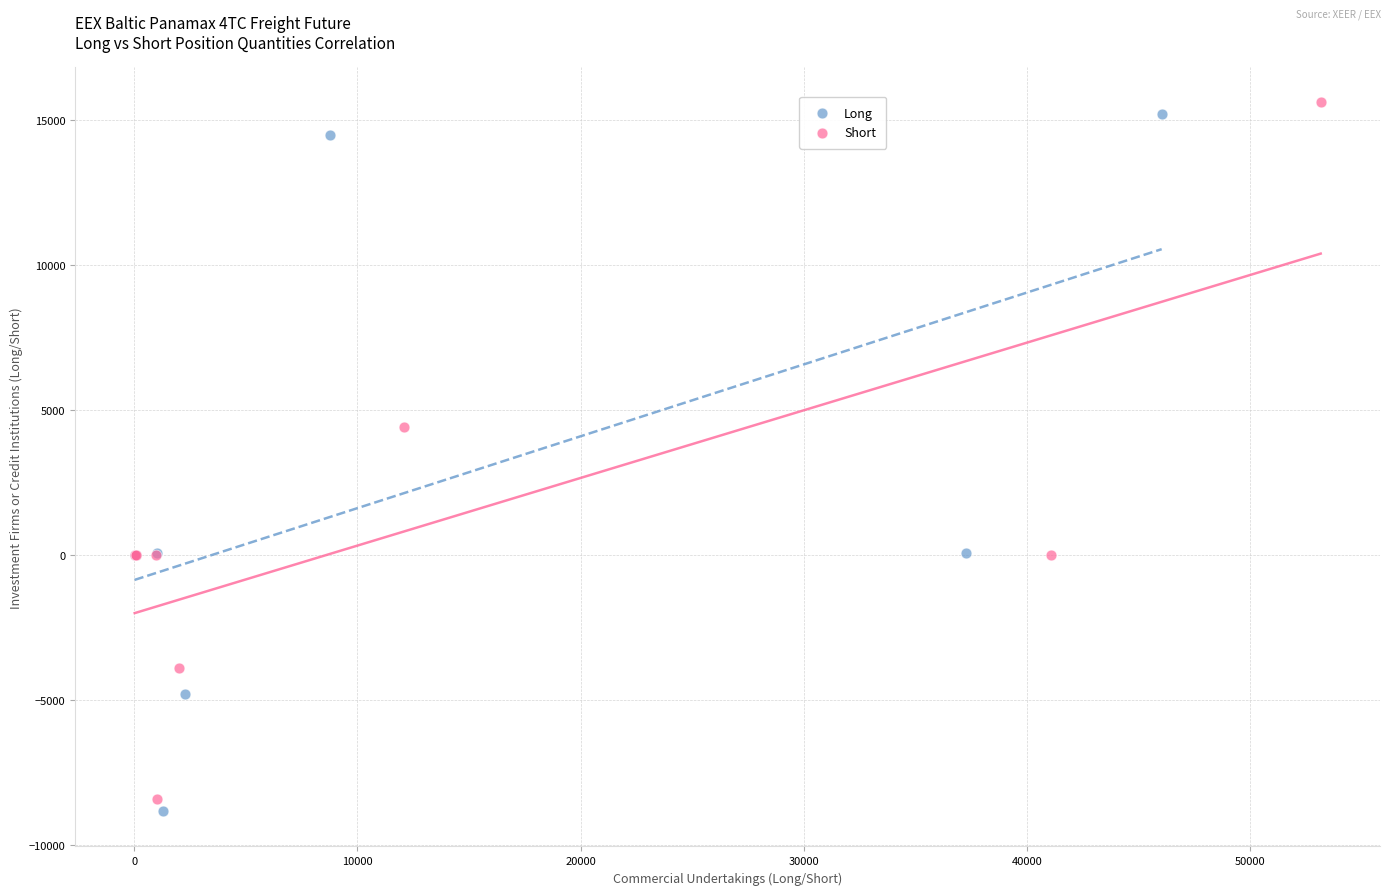

Which series reaches the maximum Y coordinate?

Short